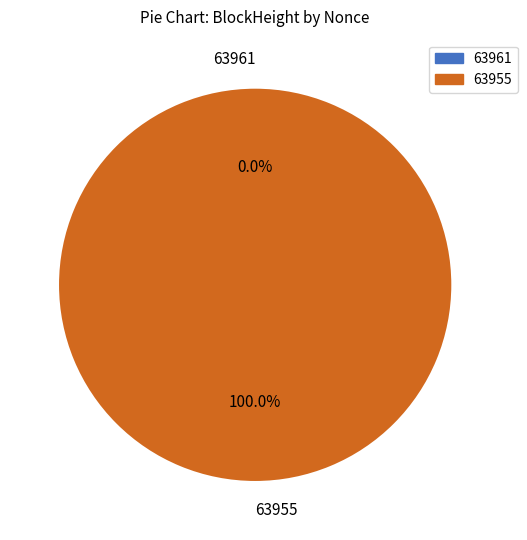

How many slices are in this pie chart?

2